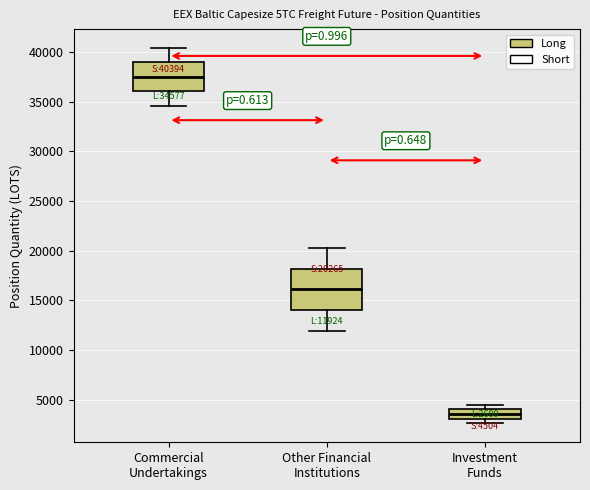

Which box is the tallest, from its lower edge to its upper edge?

Other Financial Institutions